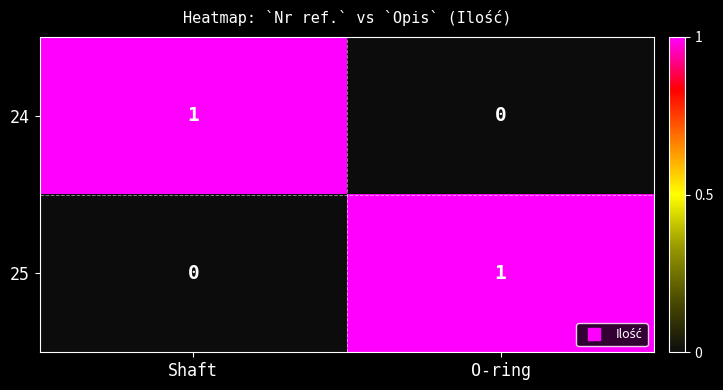

Is it true that 25 equals -1 at Shaft?

False